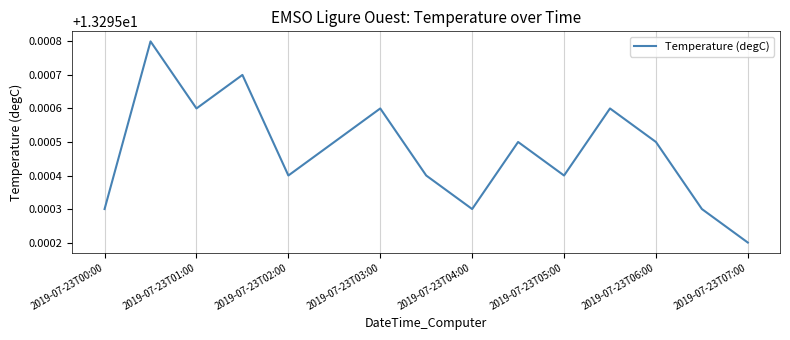

At which category does the chart reach its minimum across all series?

2019-07-23T07:00